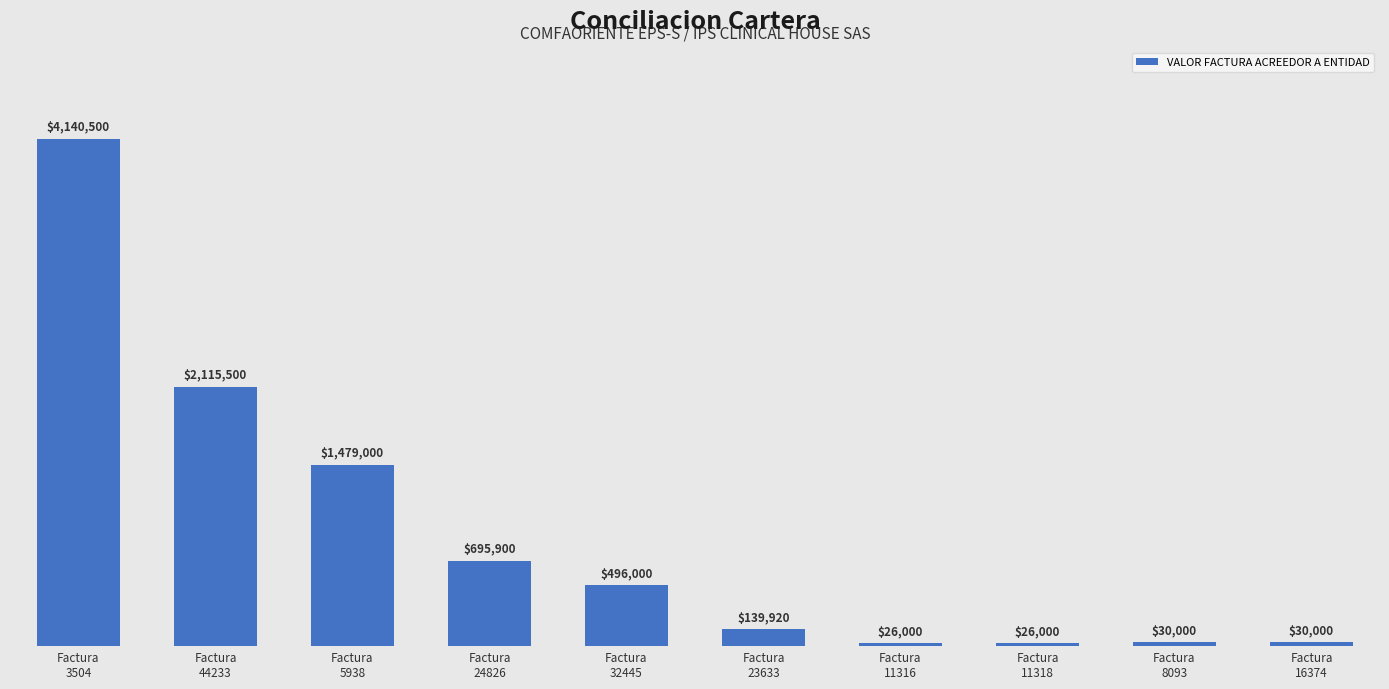

How many data points are less than 496000?

5